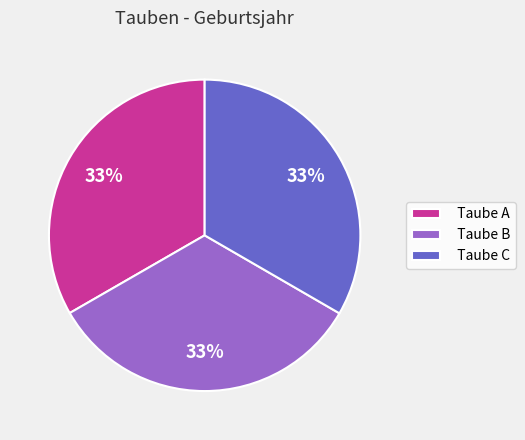

What percentage is the Taube B slice, to the nearest percent?

33%